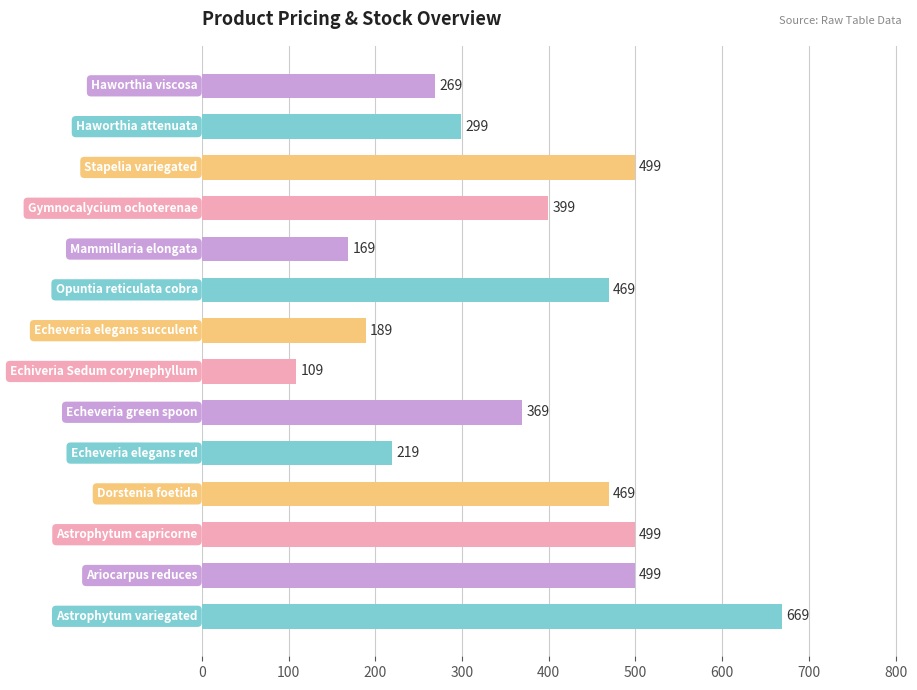

What is the maximum value shown in the chart?

669